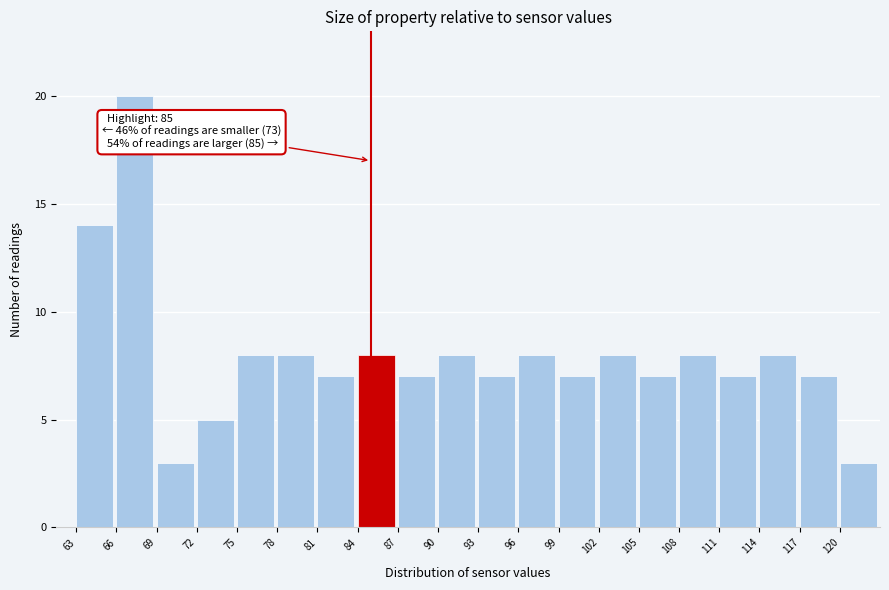

Over which range of the x-axis is the bar tallest?

66 to 69